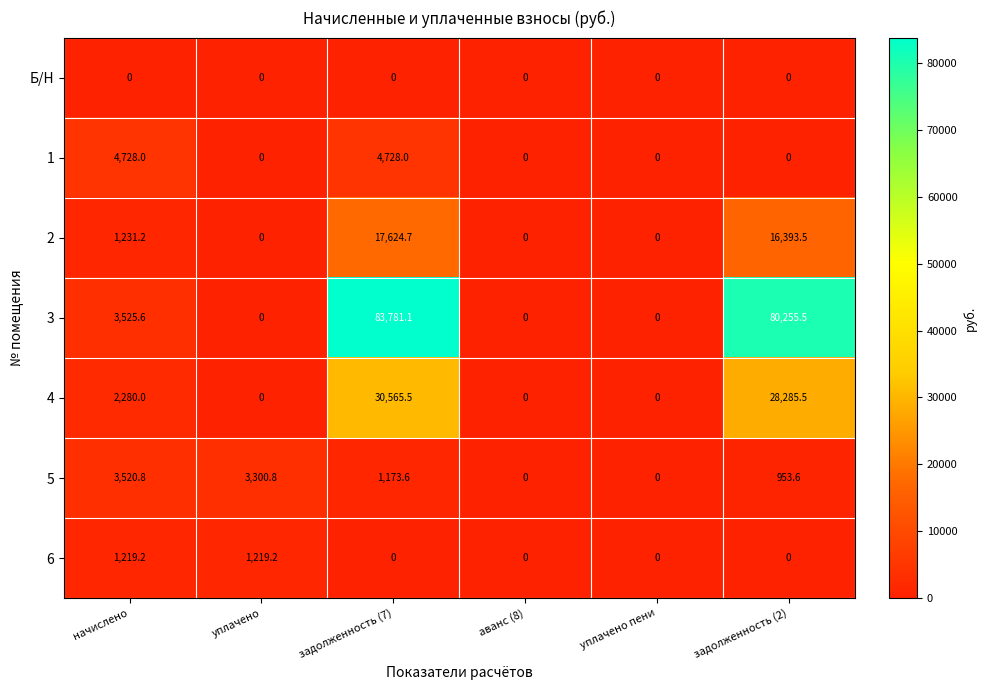

List the series in order of their peak value, highest first.

3, 4, 2, 1, 5, 6, Б/Н